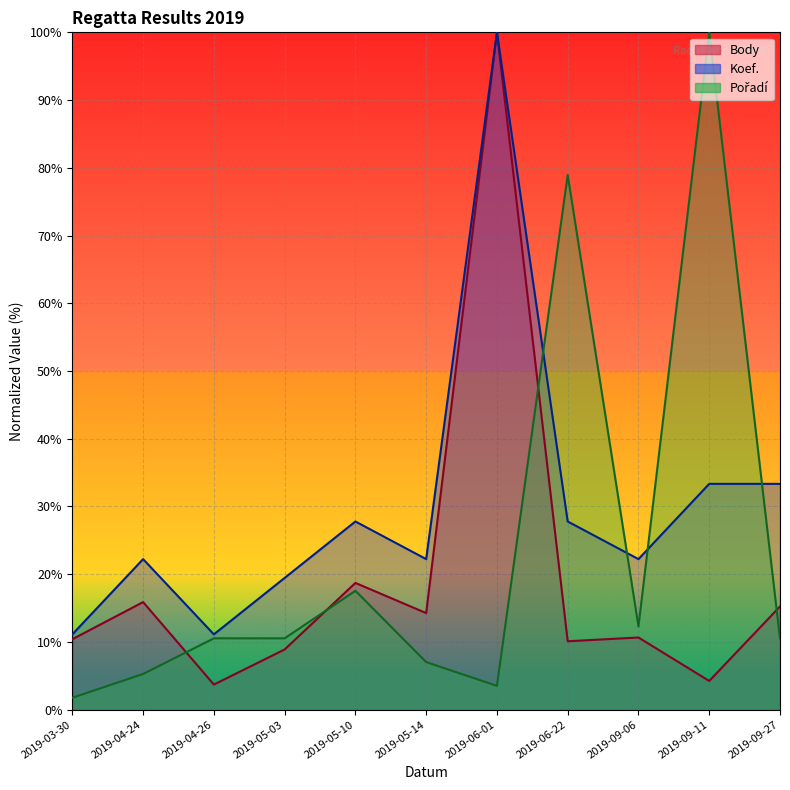

What is the value of the Pořadí point at the 8th from the left?

78.9